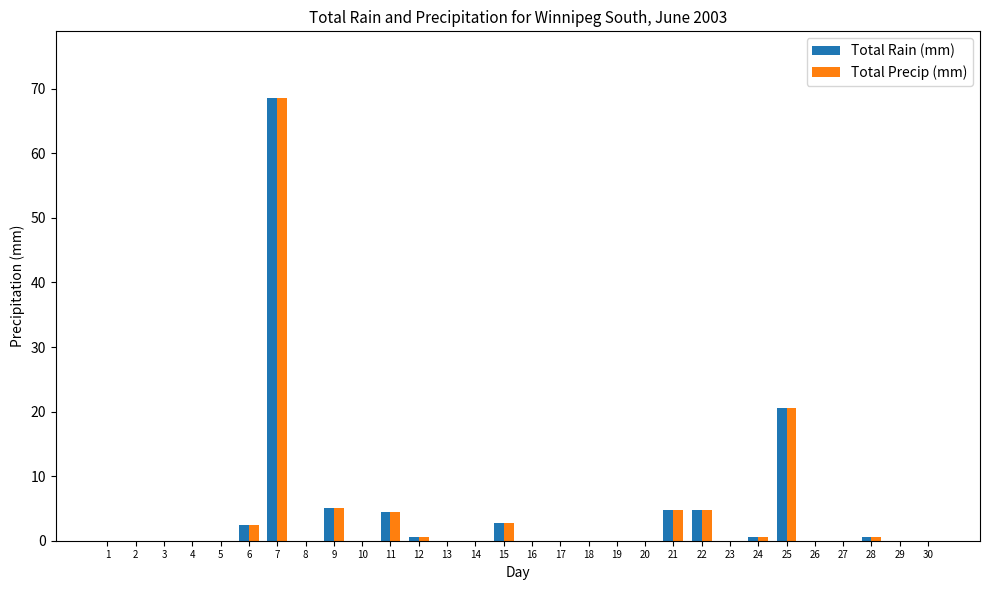

How many categories are shown in the chart?

30